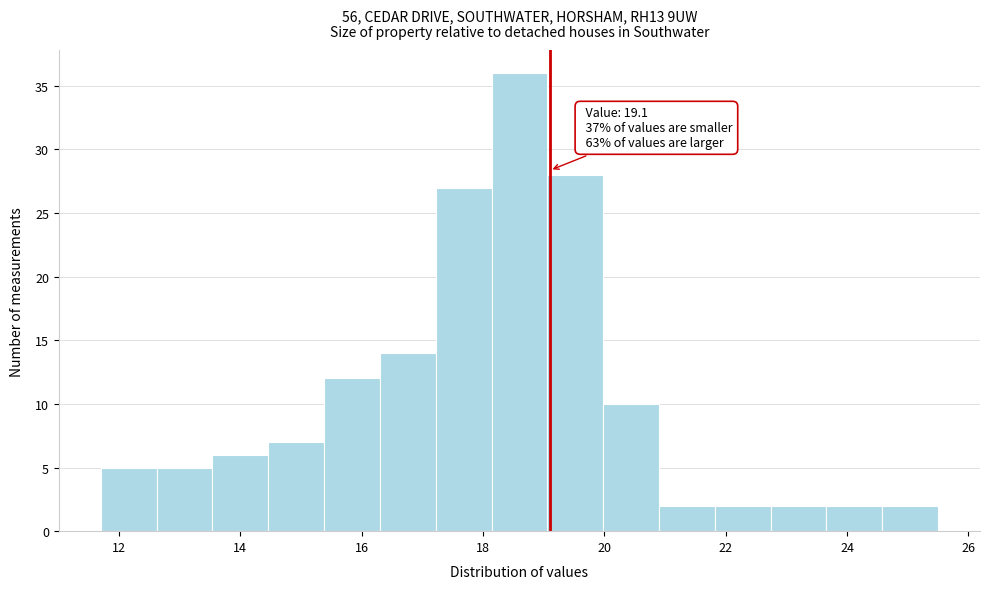

Which range on the x-axis has the tallest bar?

18.14 to 19.06